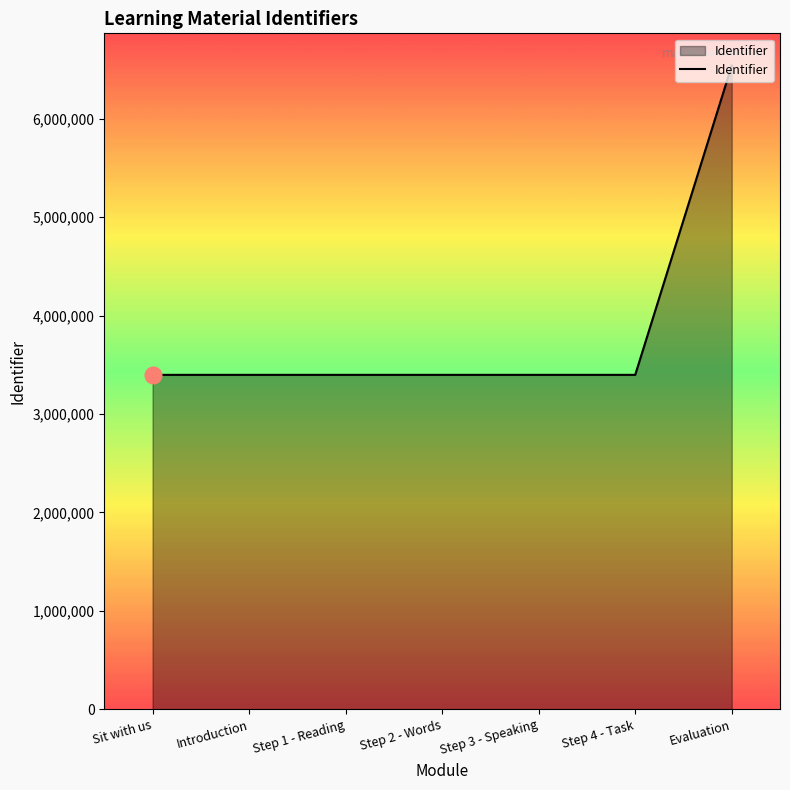

The chart shows a value of 3397528 at Sit with us. True or false?

True